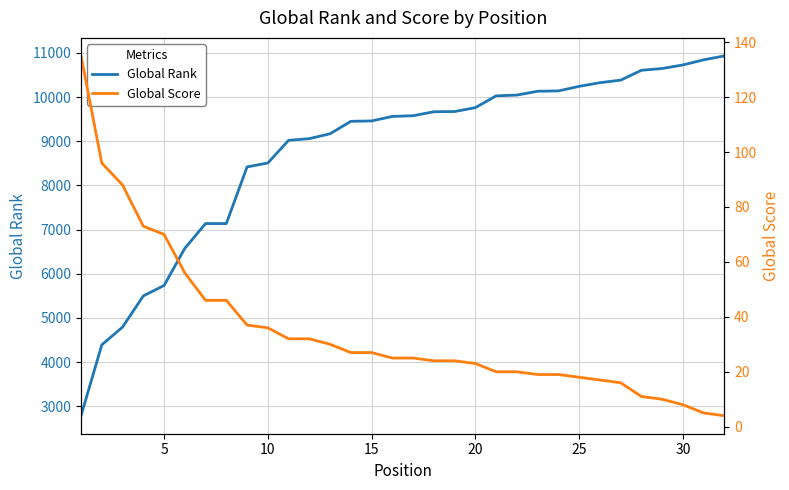

What is the lowest value of the Global Rank series?

2786